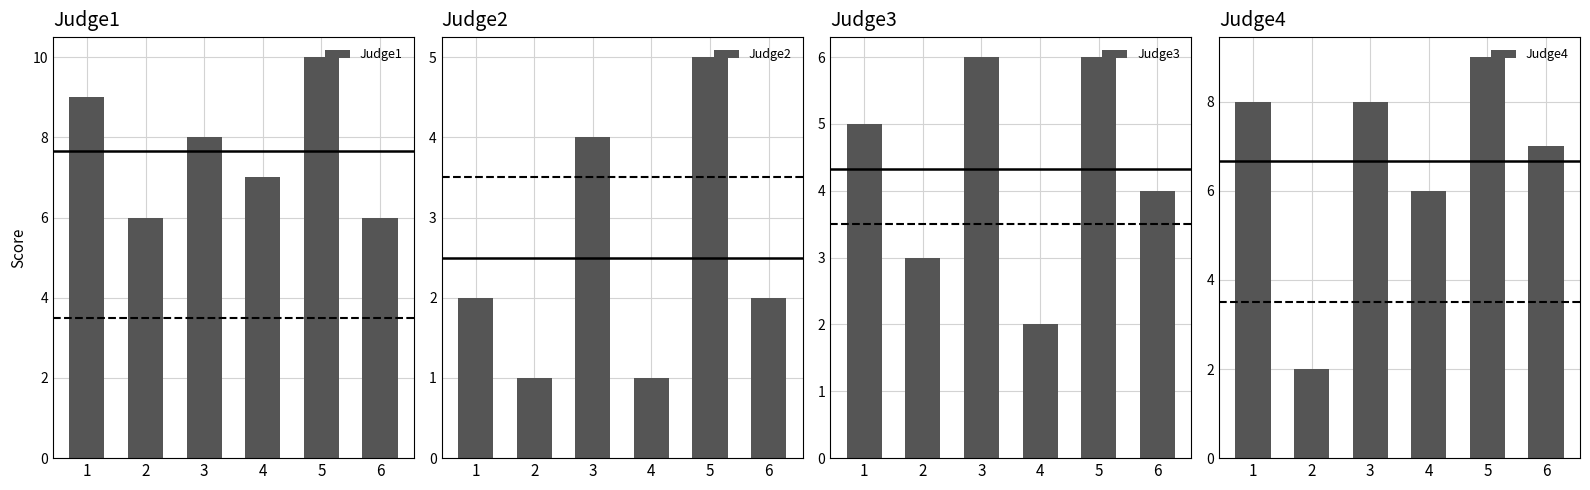

What is the sum of all Judge1 values?

46